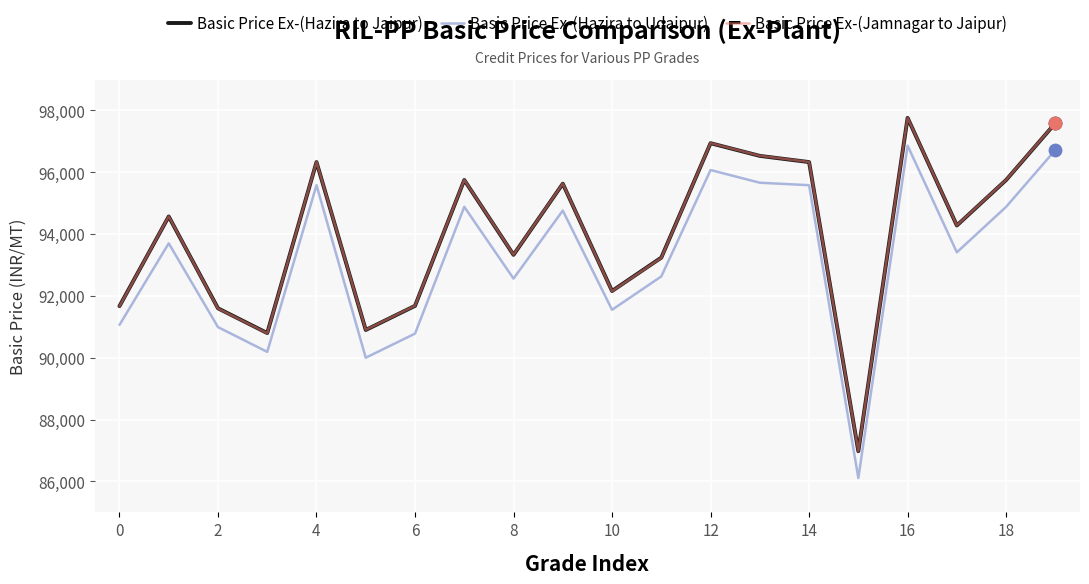

What are all the series names shown in the legend?

Basic Price Ex-(Hazira to Jaipur), Basic Price Ex-(Hazira to Udaipur), Basic Price Ex-(Jamnagar to Jaipur)